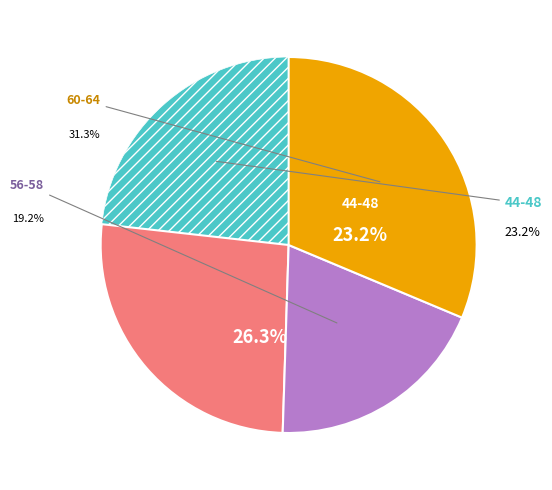

The 52 slice represents 18% of the pie. True or false?

False